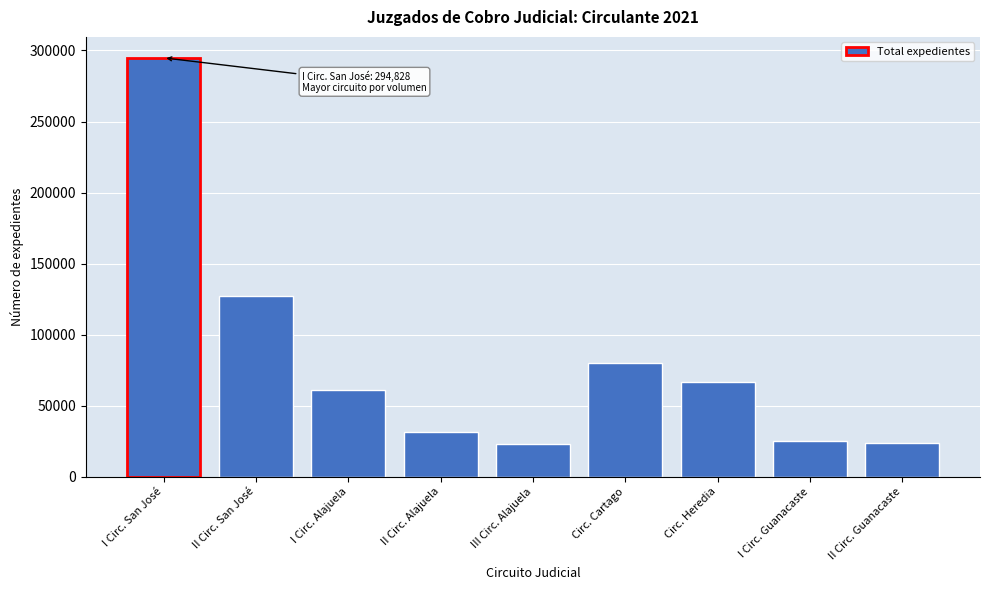

At which label is the value closest to 158771?

II Circ. San José